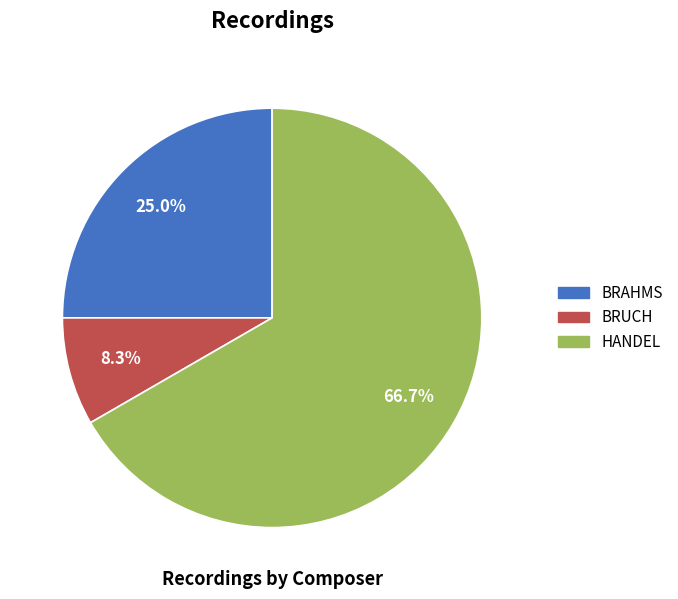

Is it true that BRAHMS is 33% of the pie?

False